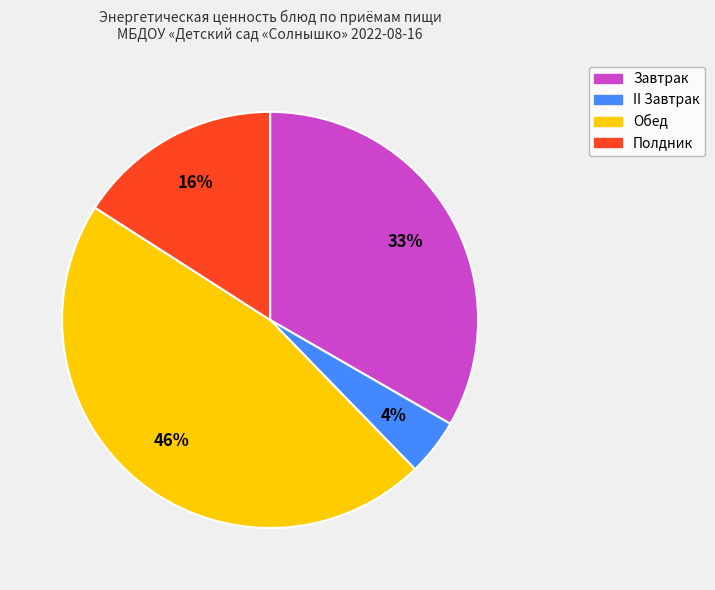

How many segments does this pie chart have?

4